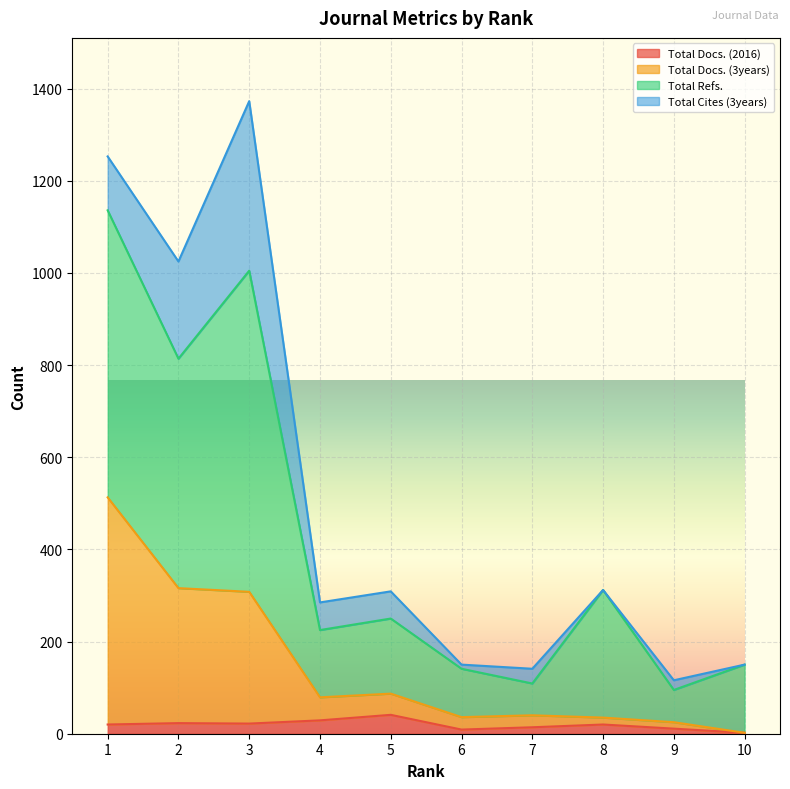

Which series has the largest range (max minus min)?

Total Refs.